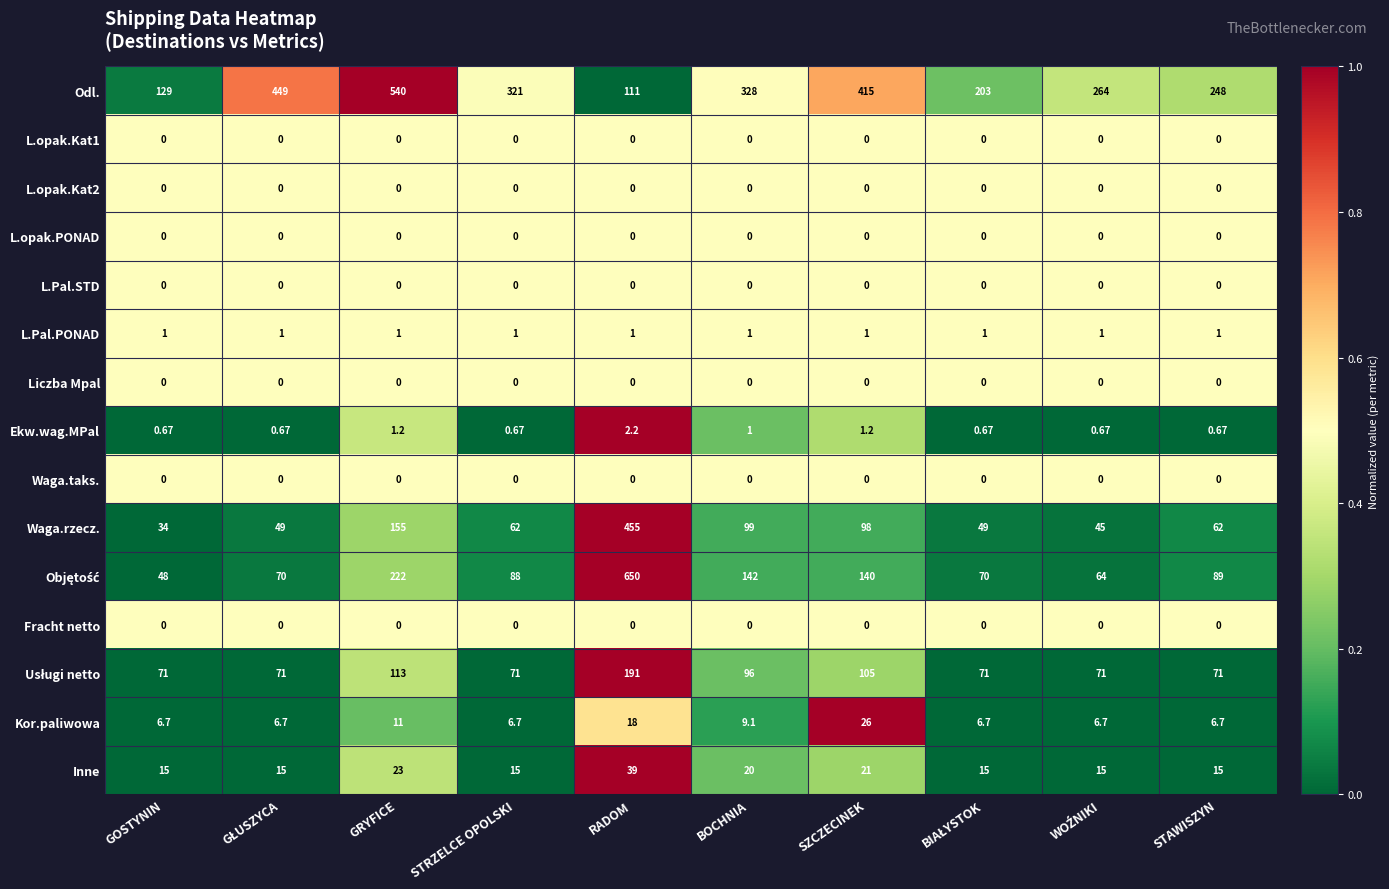

Where is Odl. nearest to the value 325?

BOCHNIA